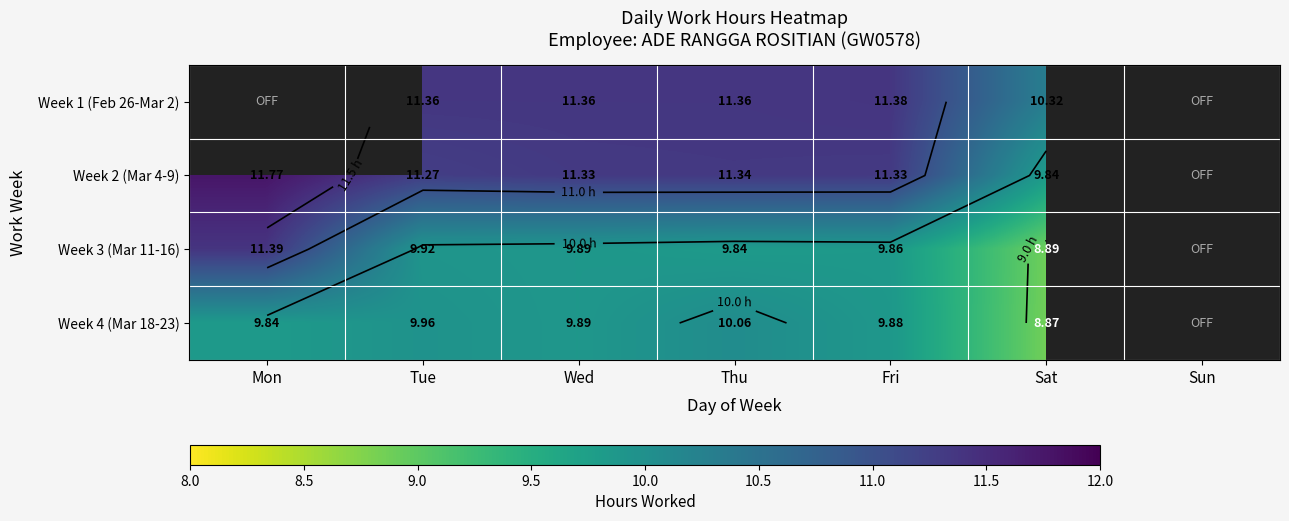

What is the sum of the Week 4 (Mar 18-23) values at Wed and Tue?

19.9